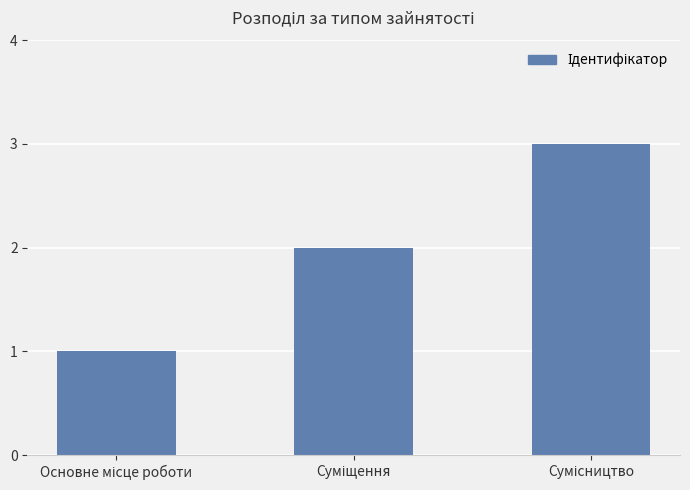

What is the sum of all values?

6